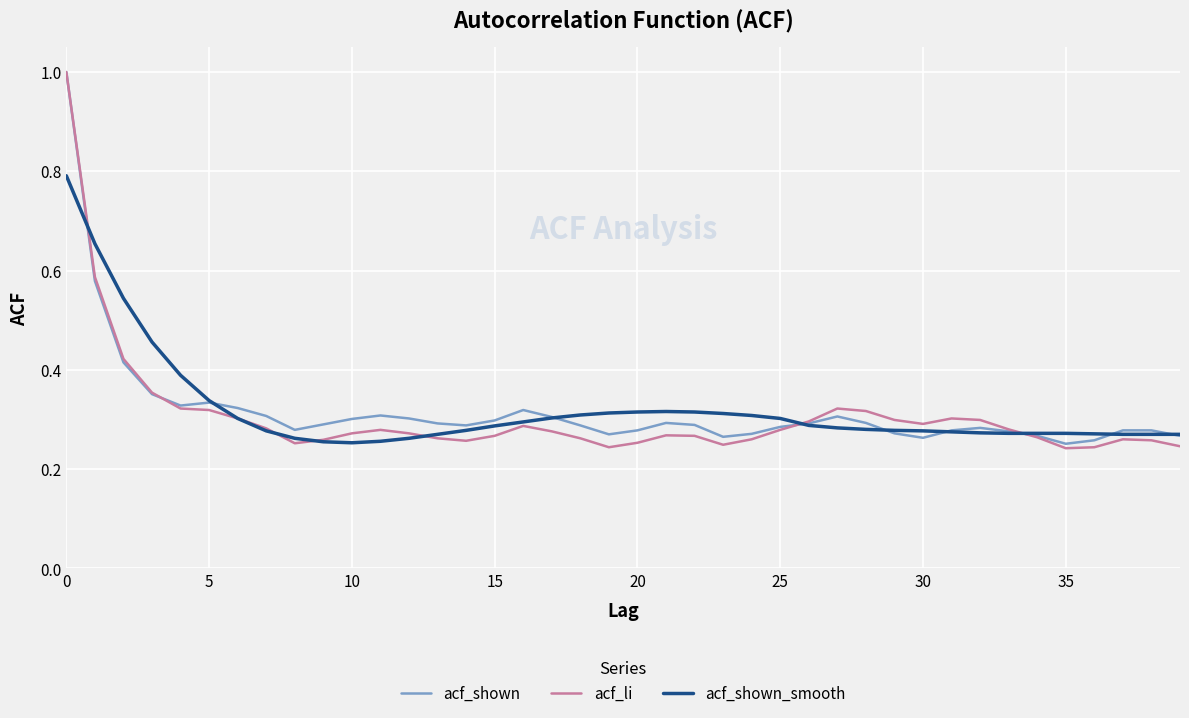

Which series has the largest range (max minus min)?

acf_li